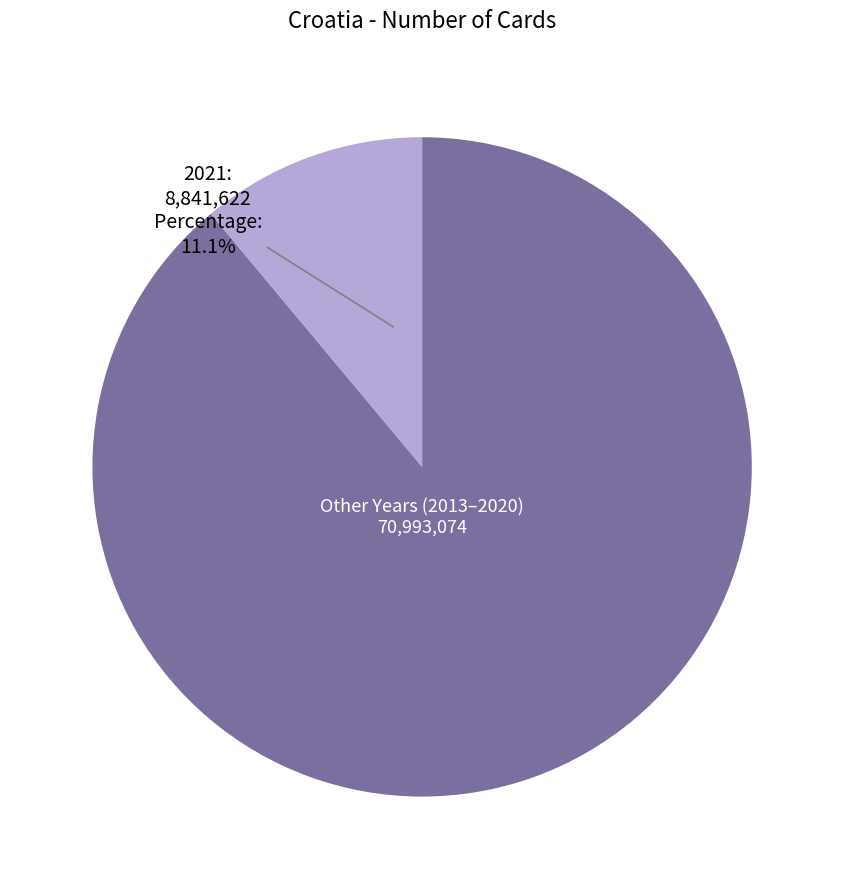

Is there any slice that represents more than half of the pie?

Yes